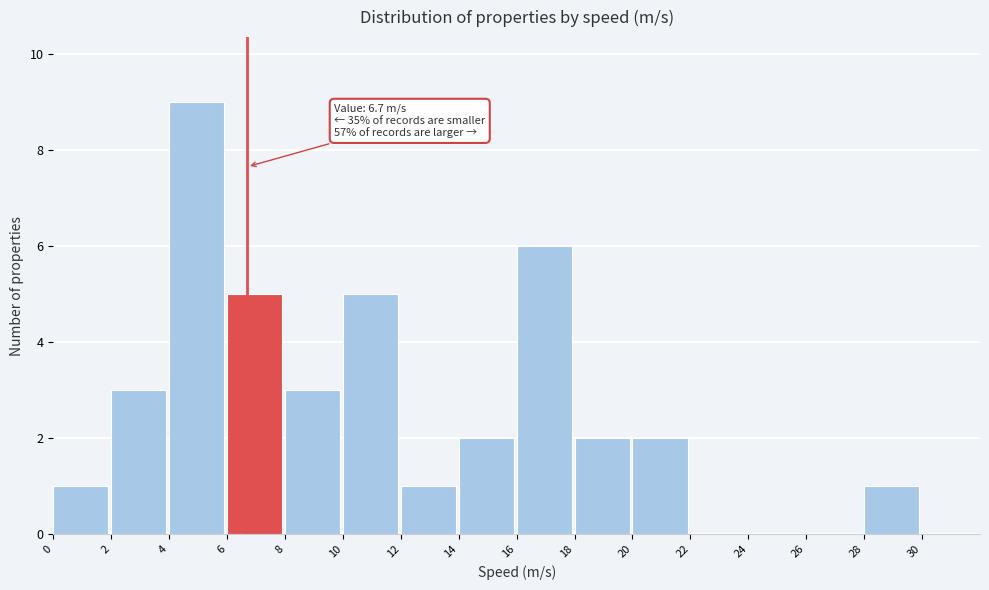

Which range on the x-axis has the tallest bar?

4 to 6